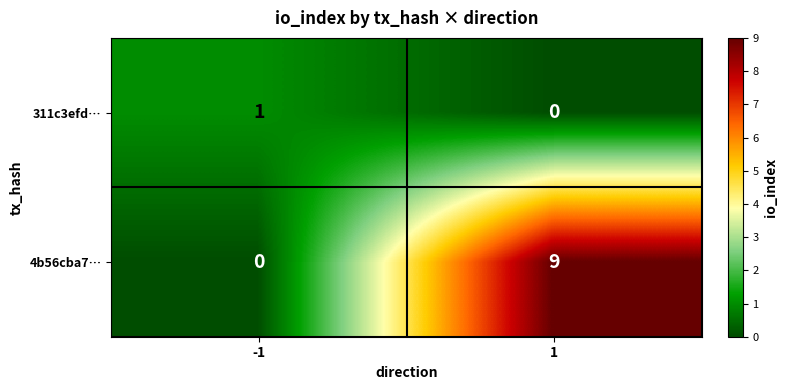

The 311c3efd… series shows 1 at -1. True or false?

True